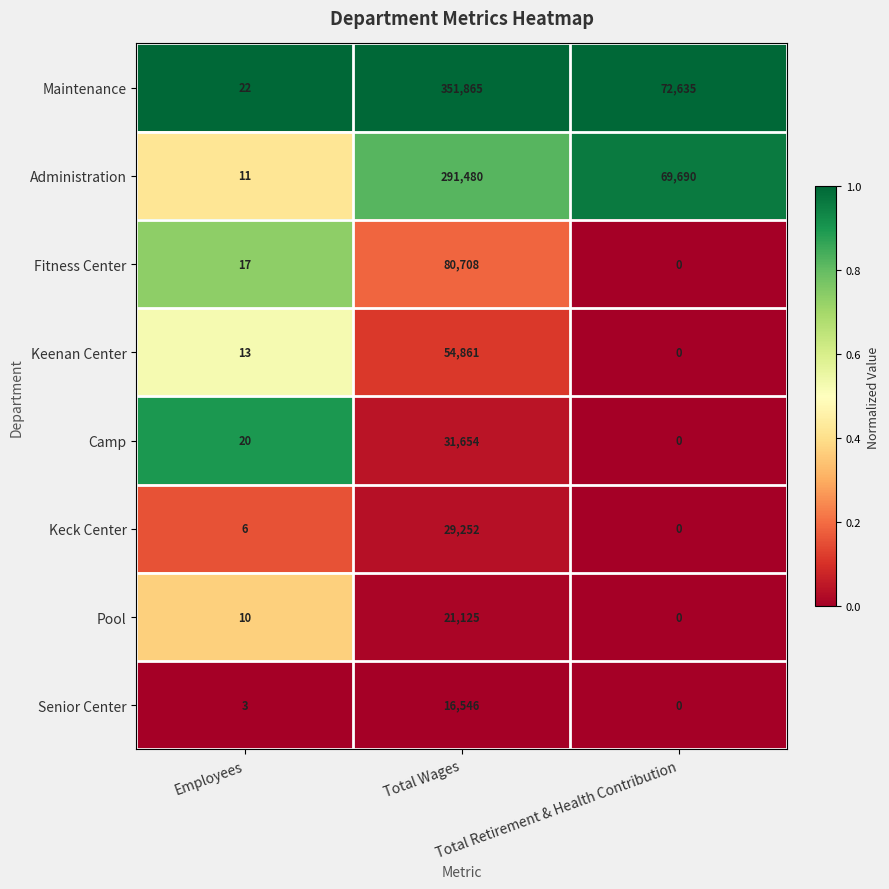

What is the sum of all Pool values?

21135